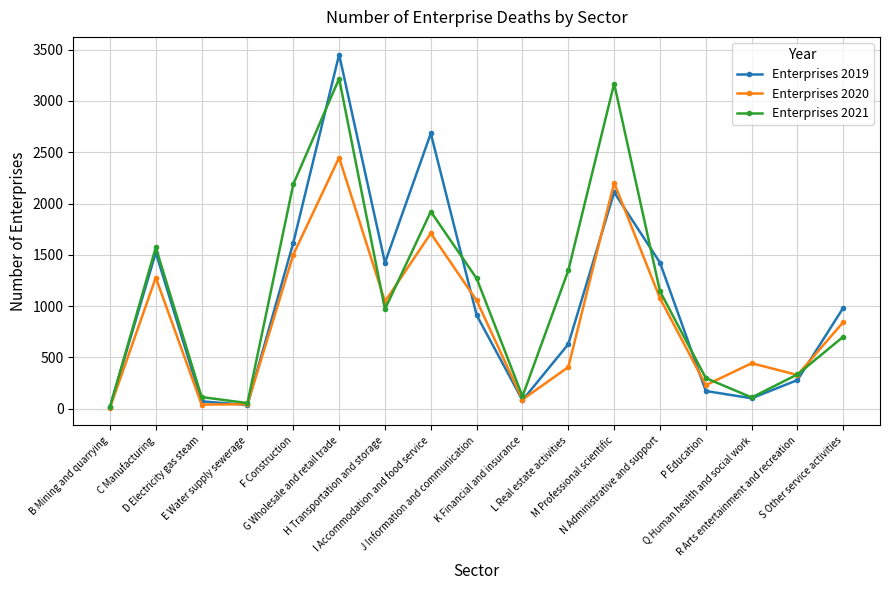

Which series ends up on top after the final intersection of Enterprises 2020 and Enterprises 2019?

Enterprises 2019